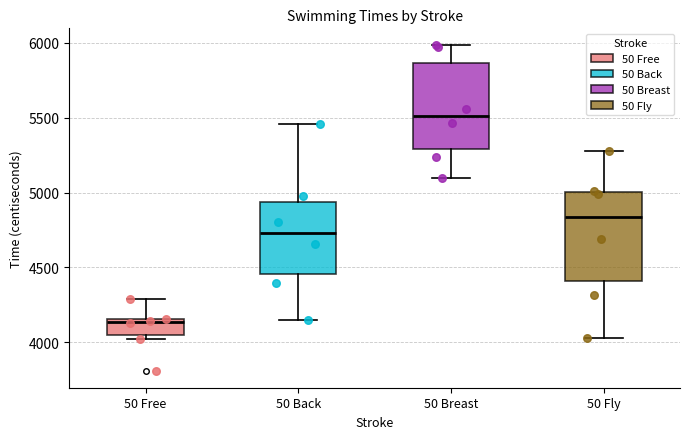

Reading left to right, transcribe this box plot: for each box, give where its median line is, the range the box spans, and where its two whiskers end, as read against the y-axis. The values are not printed on the chart, so give them approximately, as read against the axis.

50 Free: median 4150 (just below the box's upper edge), box 4050 to 4150, whiskers 4050 (just below the box's lower edge) to 4300
50 Back: median 4750, box 4450 to 4950, whiskers 4150 to 5450
50 Breast: median 5500, box 5300 to 5850, whiskers 5100 to 6000
50 Fly: median 4850, box 4400 to 5000, whiskers 4050 to 5300